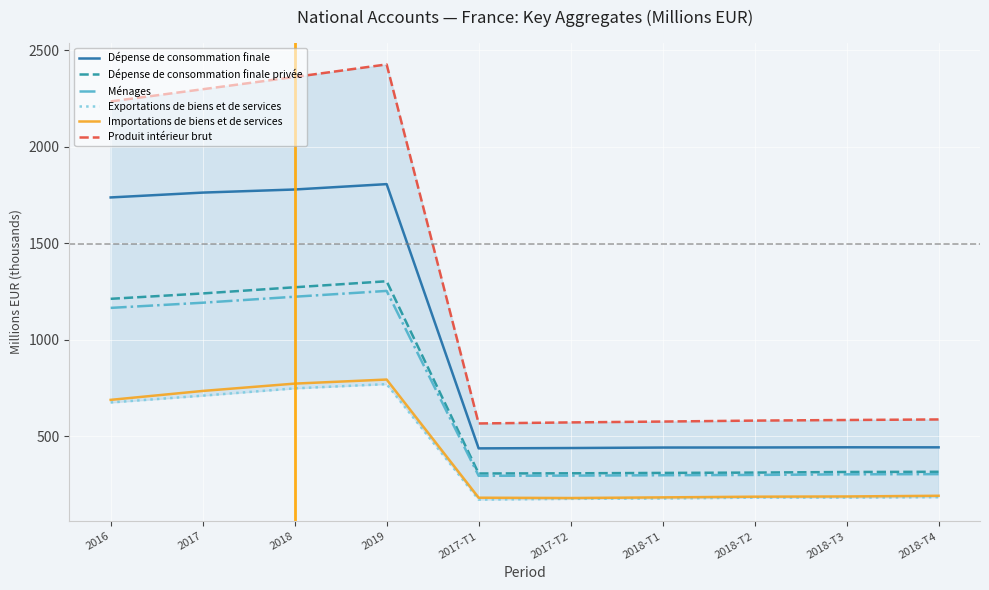

List the series in order of their peak value, highest first.

Produit intérieur brut, Dépense de consommation finale, Dépense de consommation finale privée, Ménages, Importations de biens et de services, Exportations de biens et de services